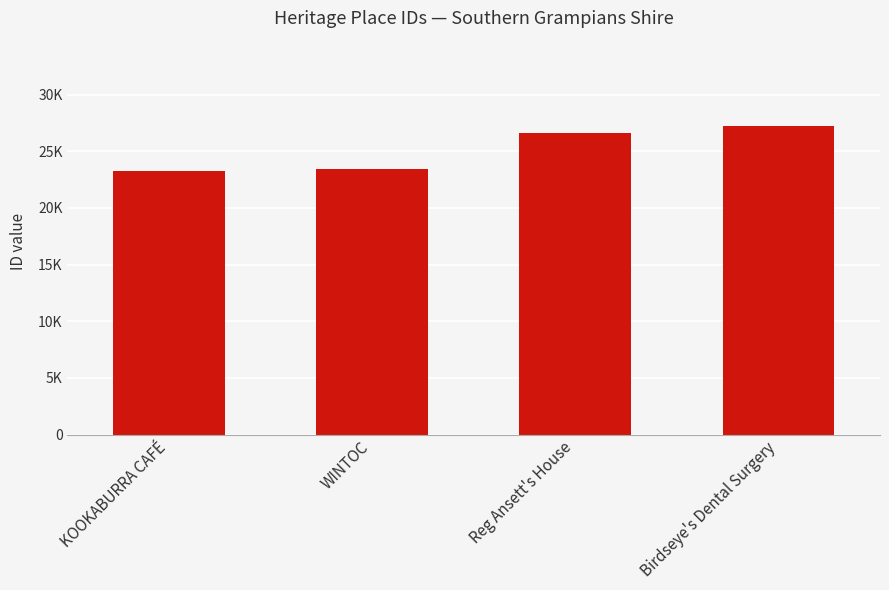

Are the bars horizontal?

No